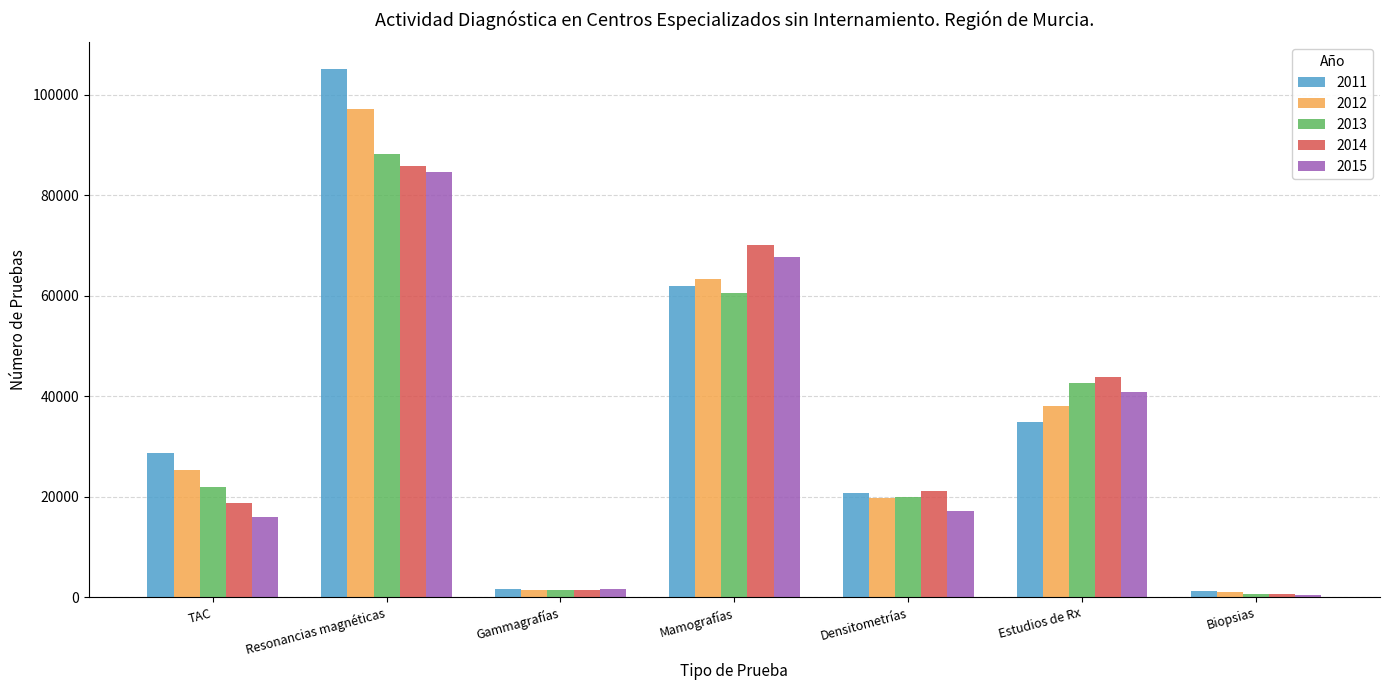

Is it true that 2011 equals 62414 at Estudios de Rx?

False